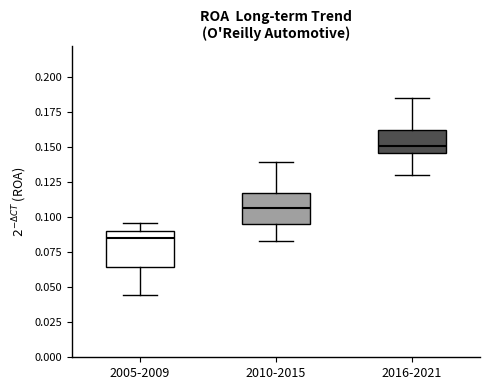

Which box's median line is the highest?

2016-2021